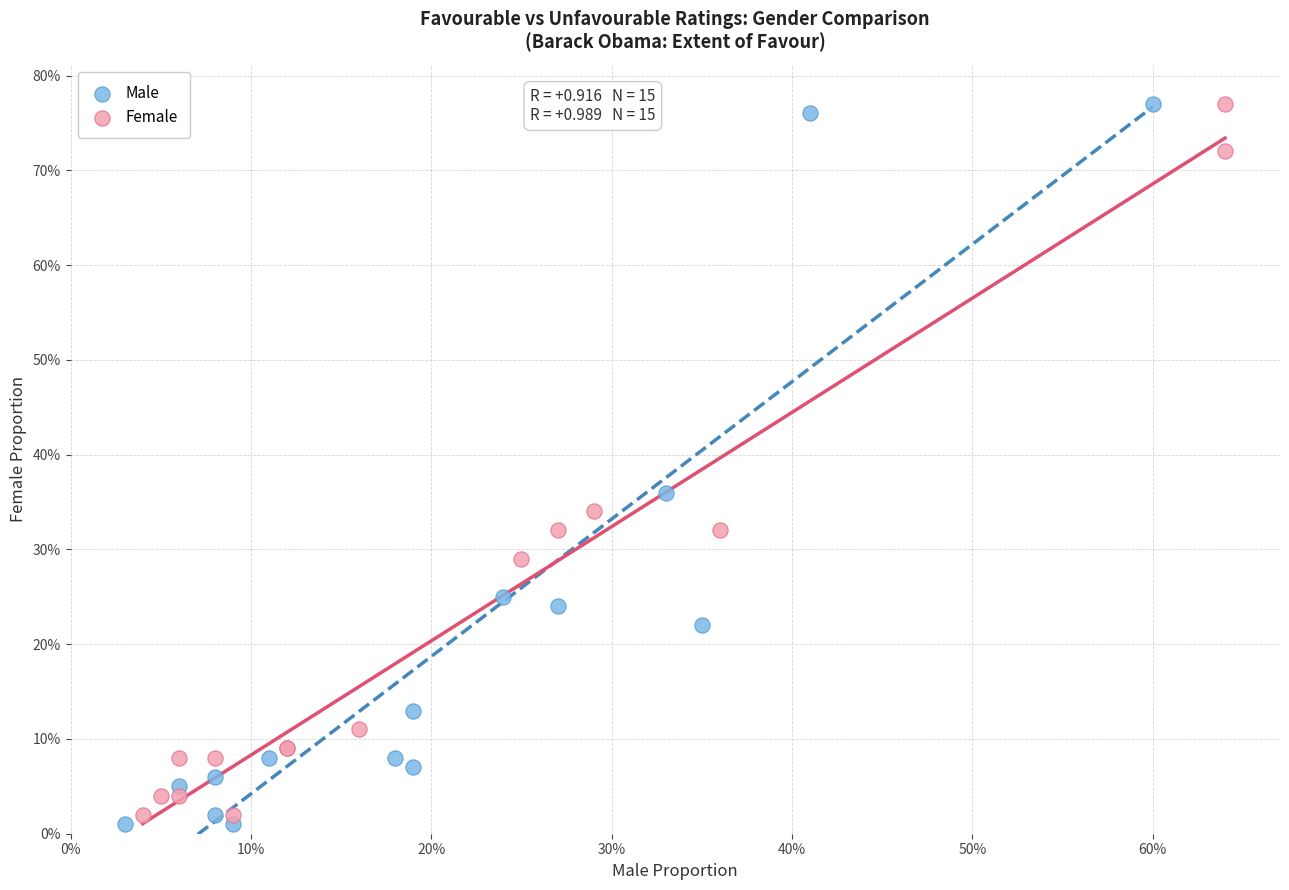

What are all the series names shown in the legend?

Male, Female